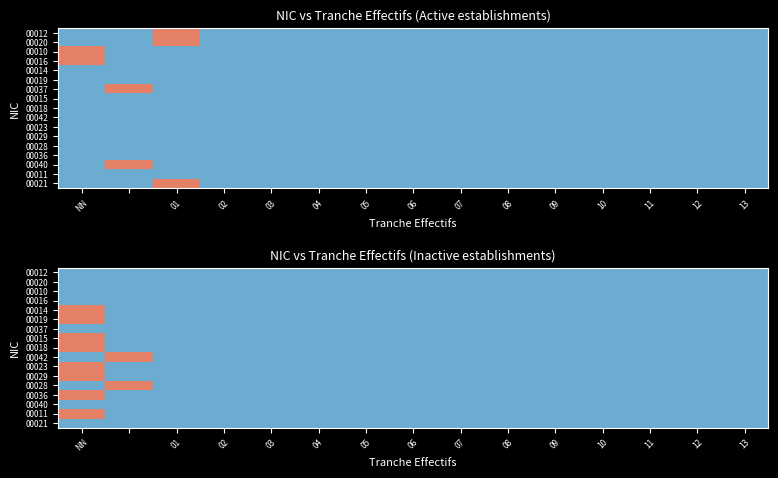

At how many categories does at least one series exceed 0?

2